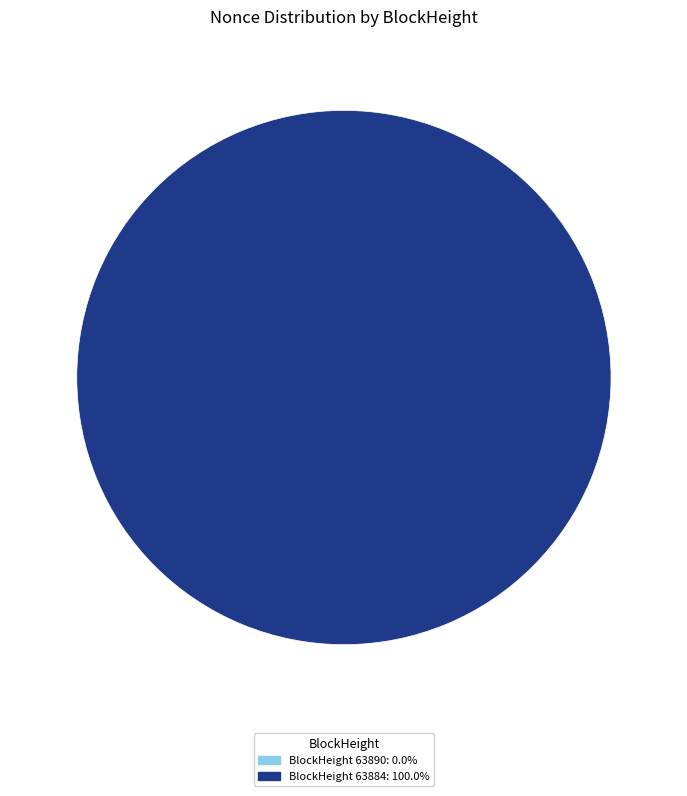

Is it true that 63884 is 100% of the pie?

True